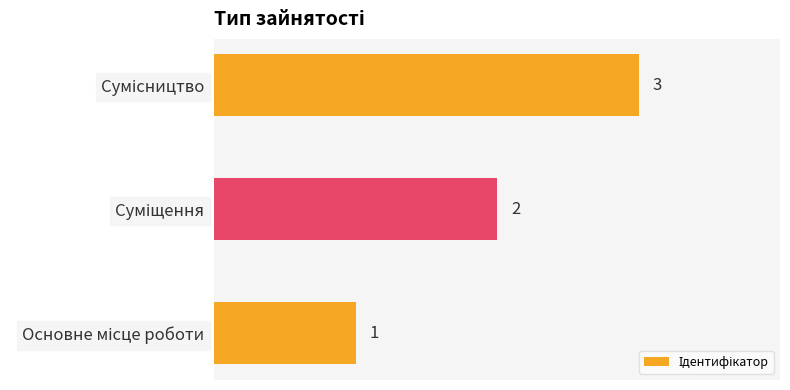

How many series are shown in this chart?

1